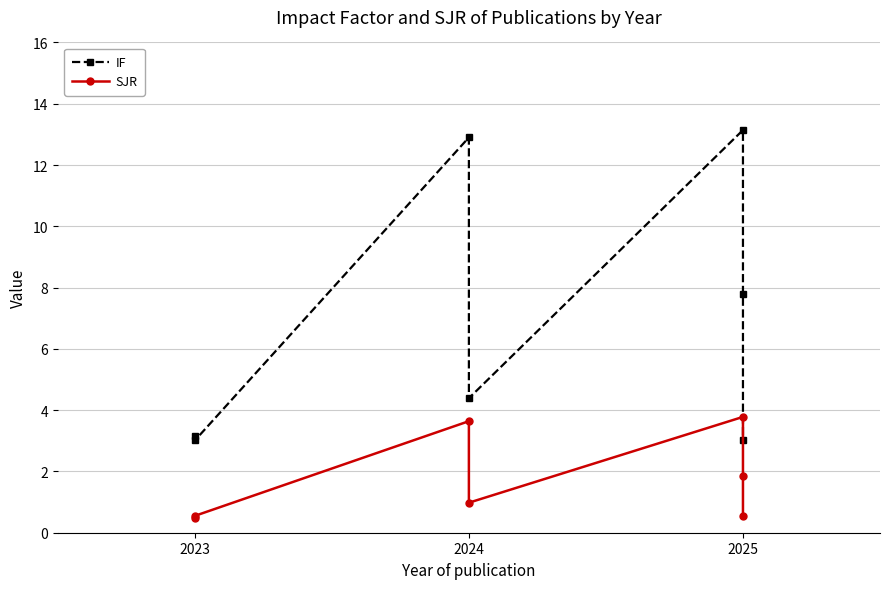

At how many categories does at least one series exceed 2?

7